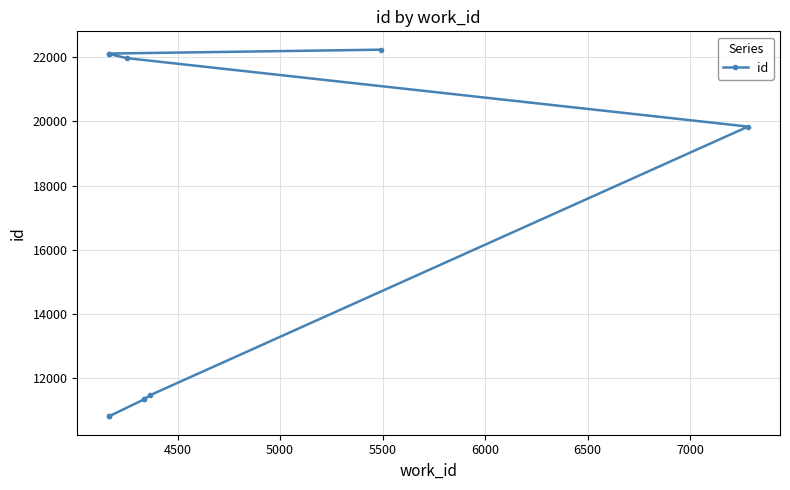

True or false: there are more than 1 points higher than both neighbors.

False